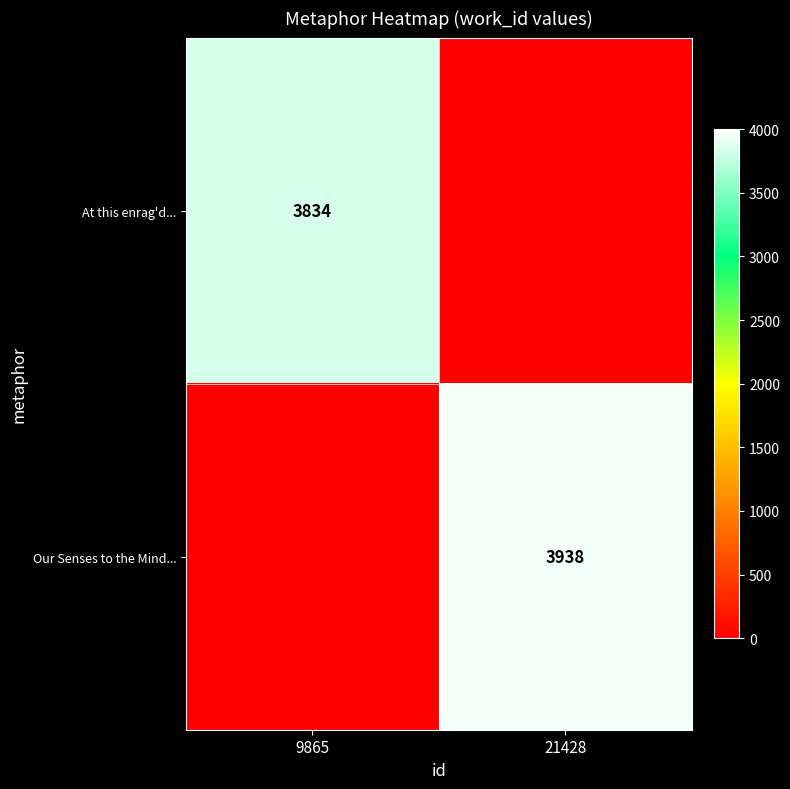

True or false: Our Senses to the Mind... has a value of 1625 at 21428.

False